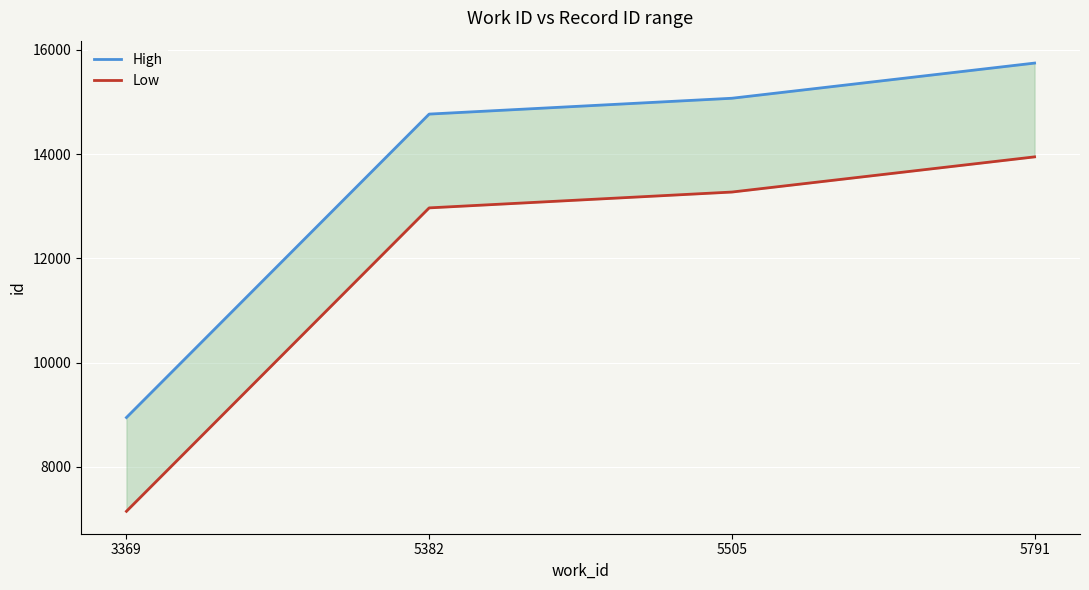

True or false: High and Low cross at least once.

False